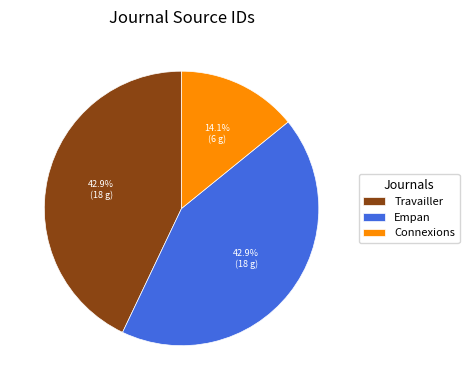

Count the number of slices in the pie.

3